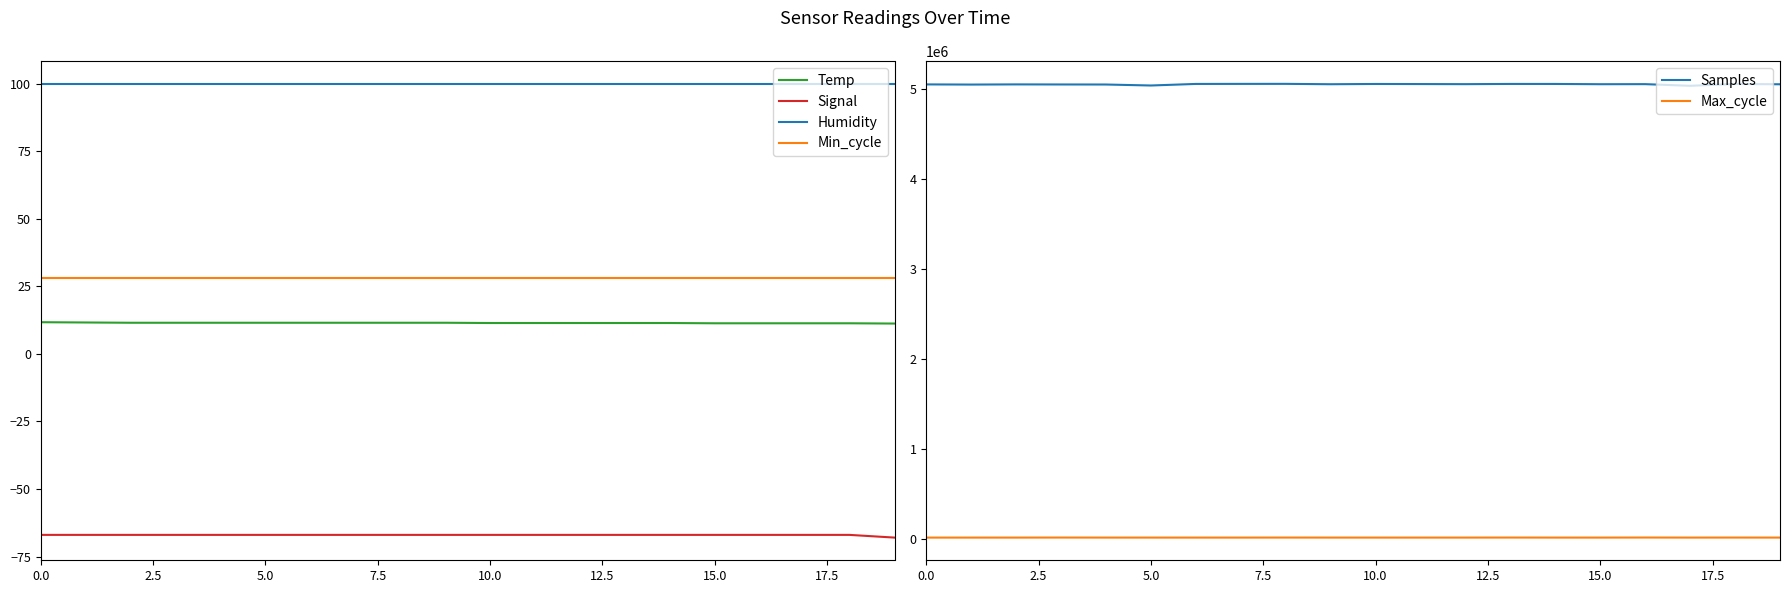

True or false: Samples and Max_cycle intersect in this chart.

False